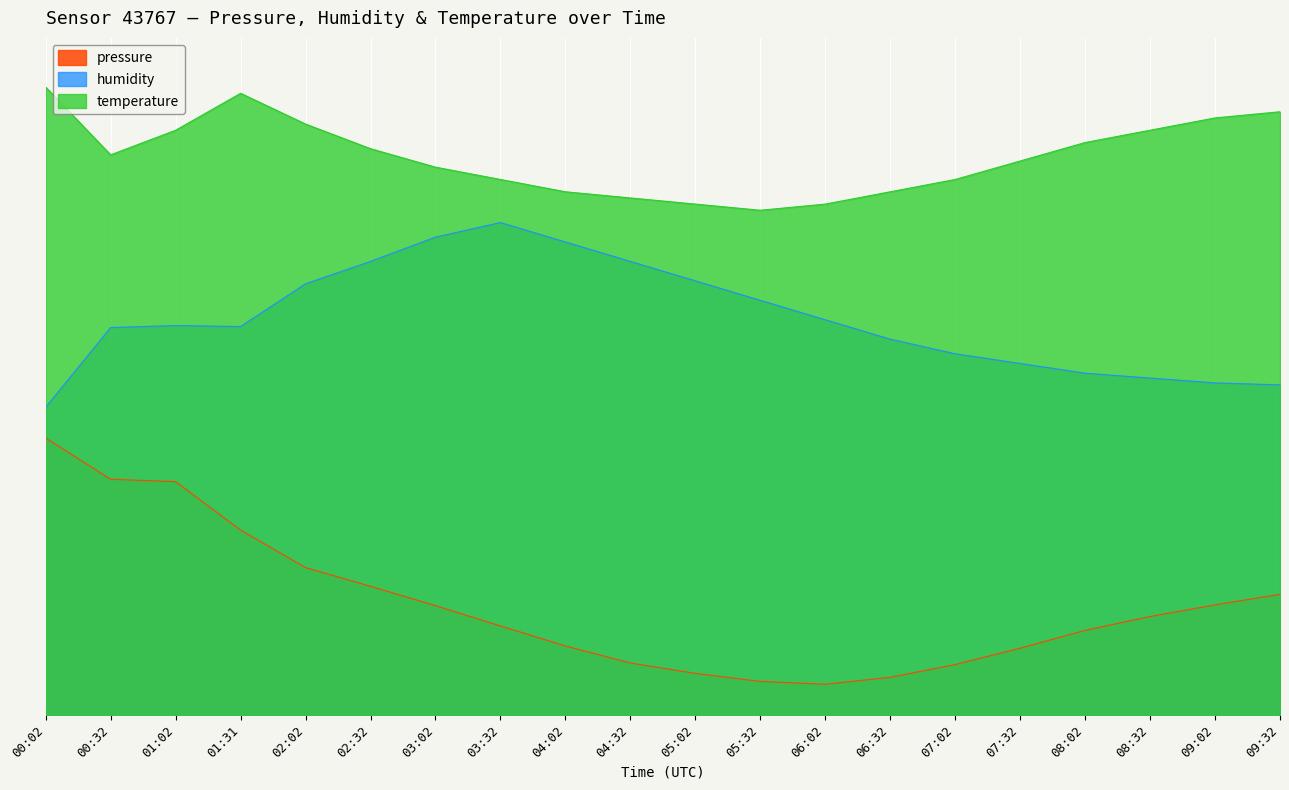

What is the total value across all series at 01:02?

196.2